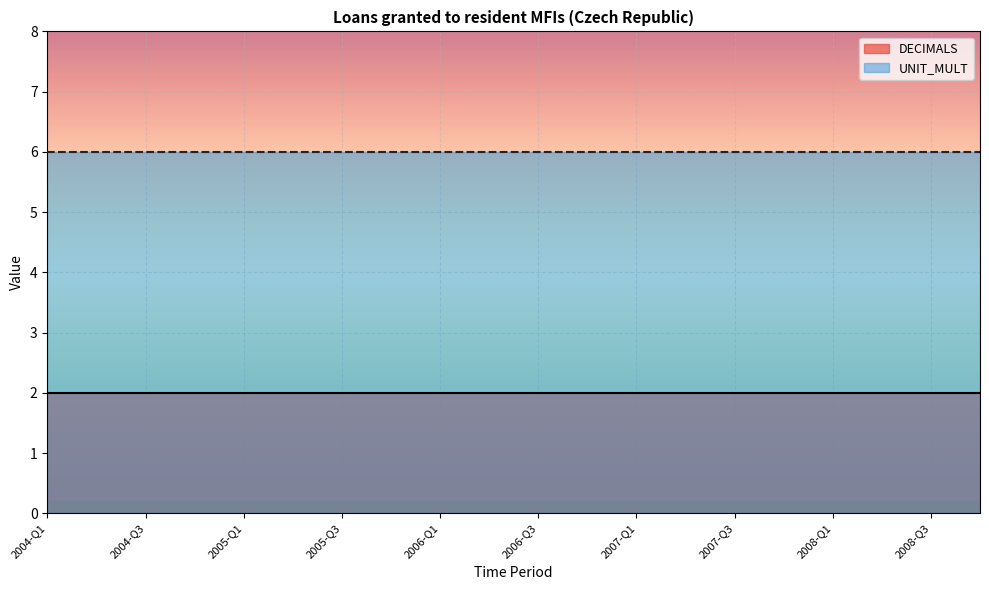

How many lines are shown in the chart?

2